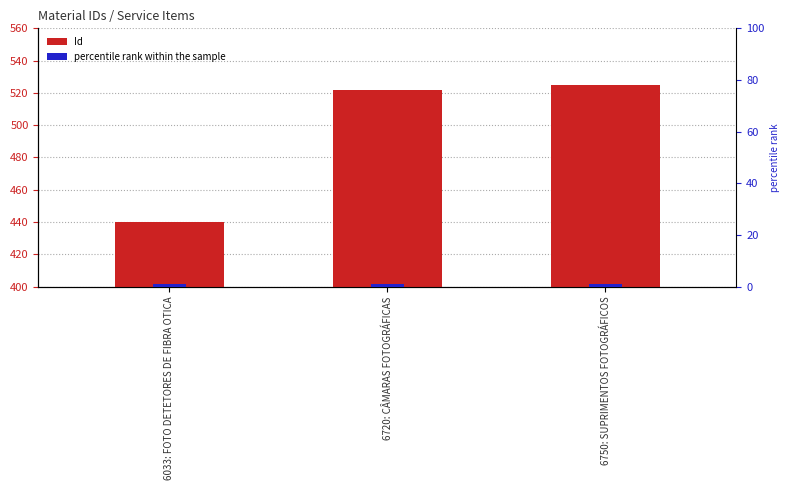

What are all the series names shown in the legend?

Id, percentile rank within the sample